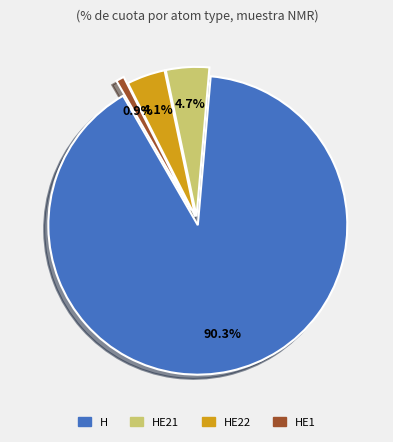

Is there any slice that represents more than half of the pie?

Yes